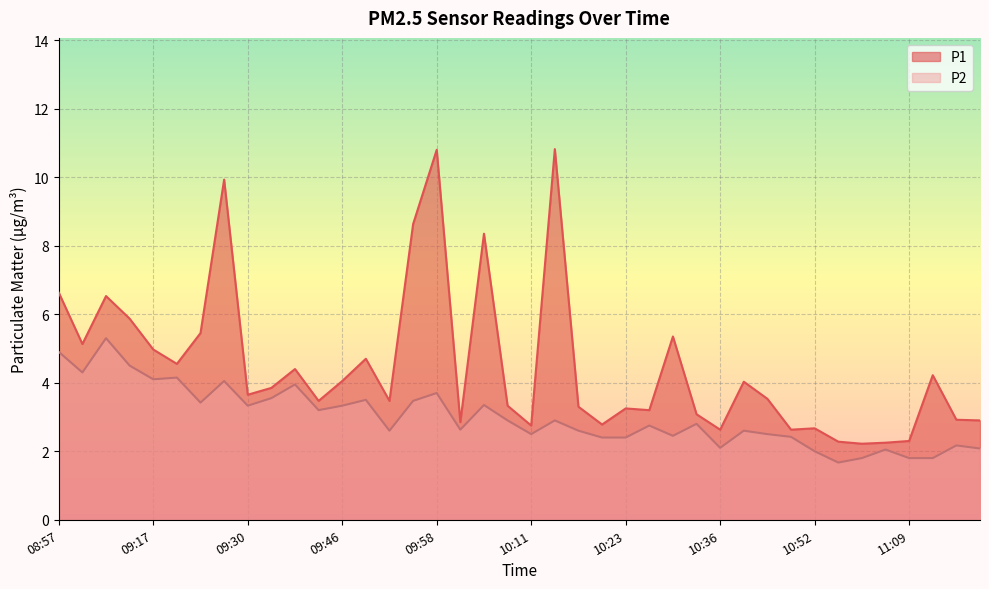

True or false: P2 has more than 1 interior local peaks.

True